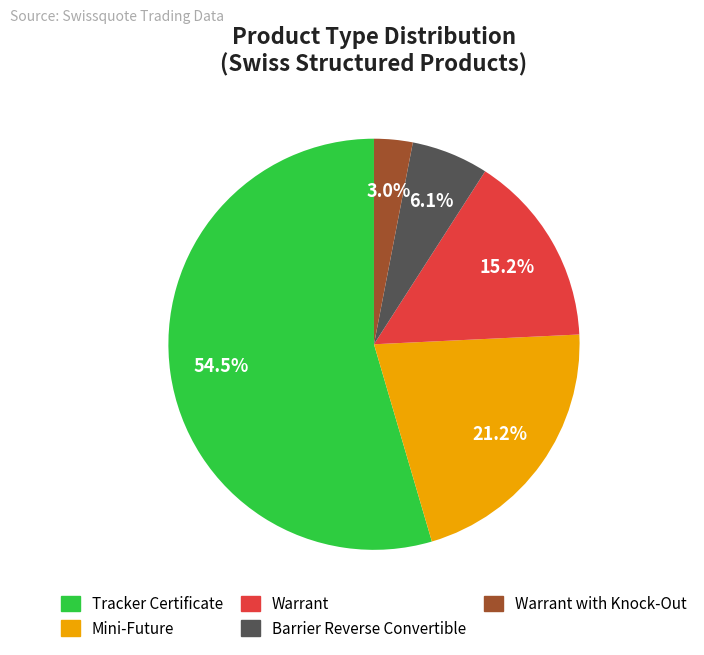

Does any single category account for the majority?

Yes